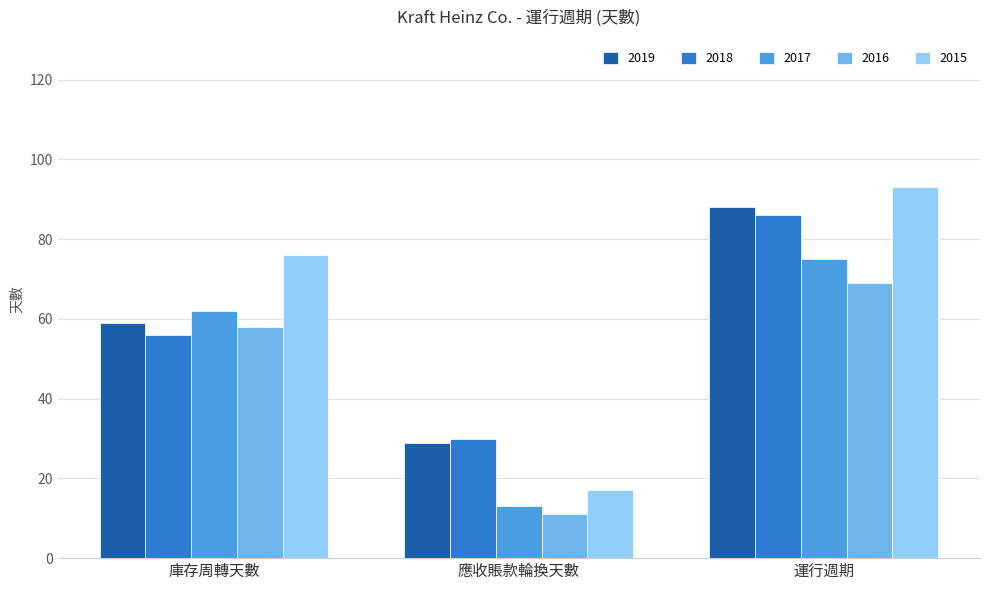

Which series has the widest spread of values?

2015